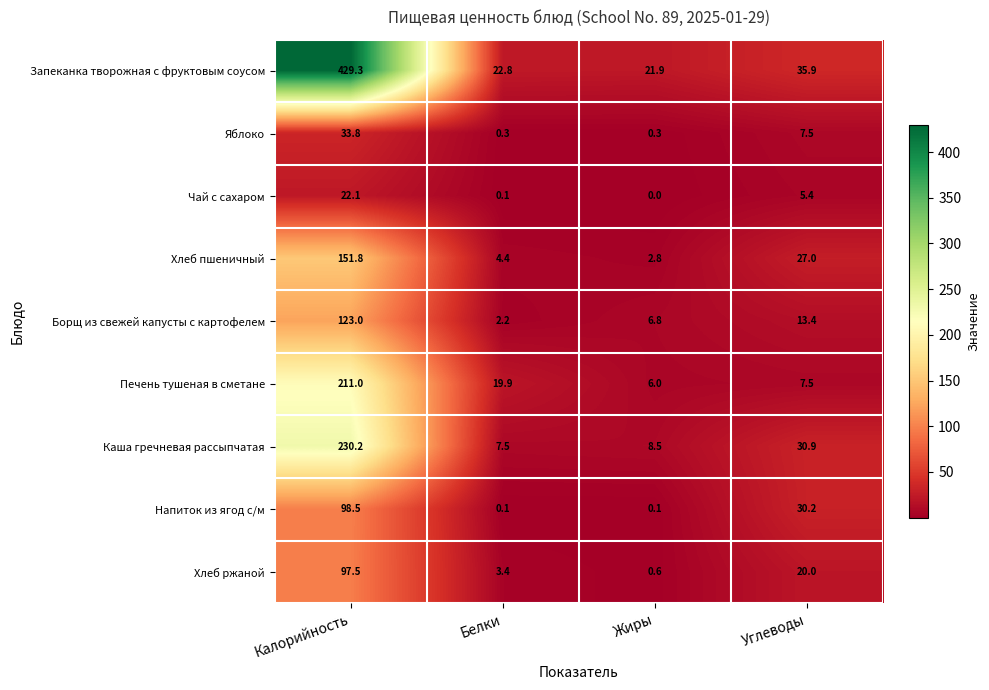

At which label does Яблоко reach its peak?

Калорийность